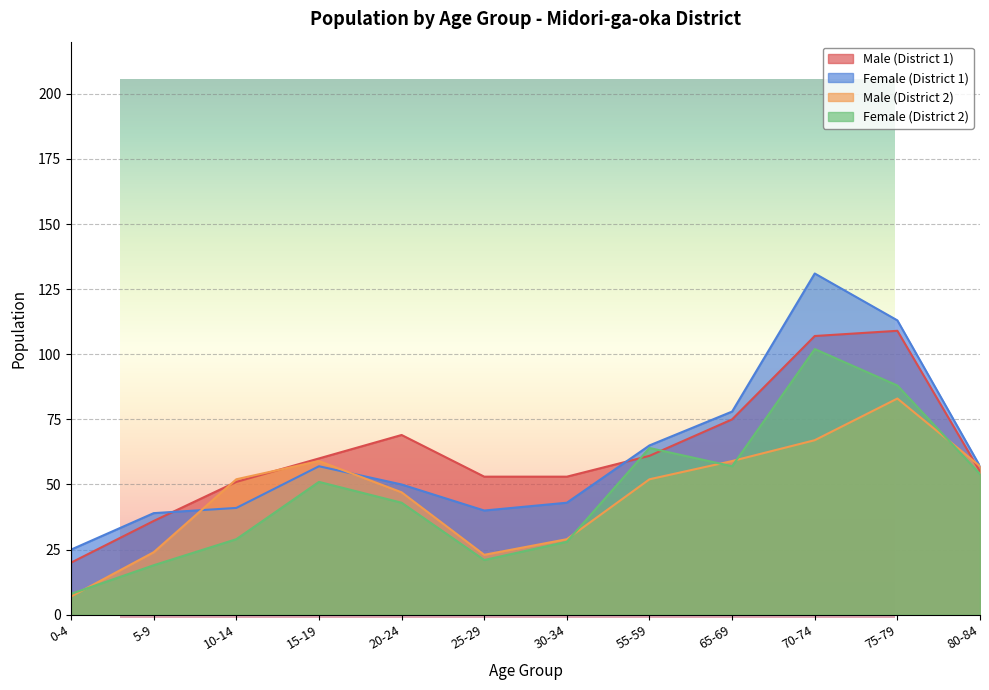

Which label corresponds to the smallest value in the chart?

0-4